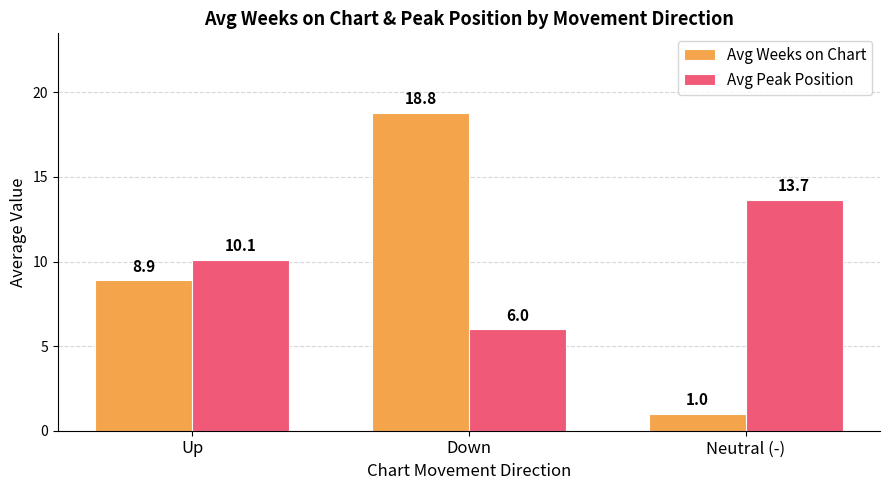

Rank the series by their average value, from lowest to highest.

Avg Weeks on Chart, Avg Peak Position